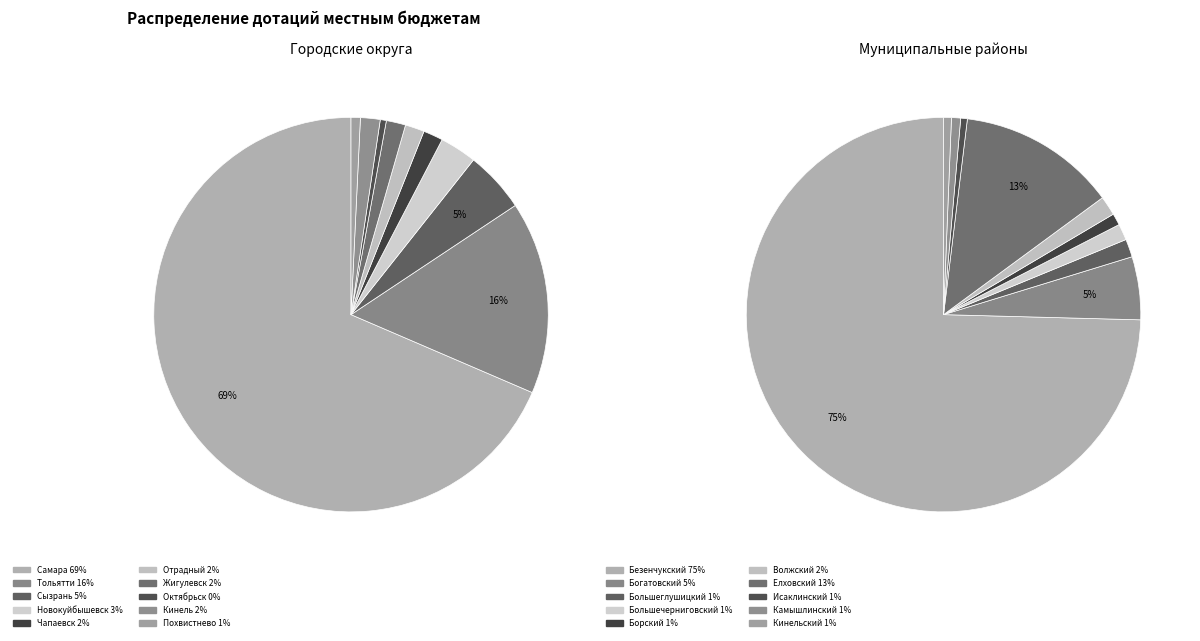

The 3 slice represents 7% of the pie. True or false?

False